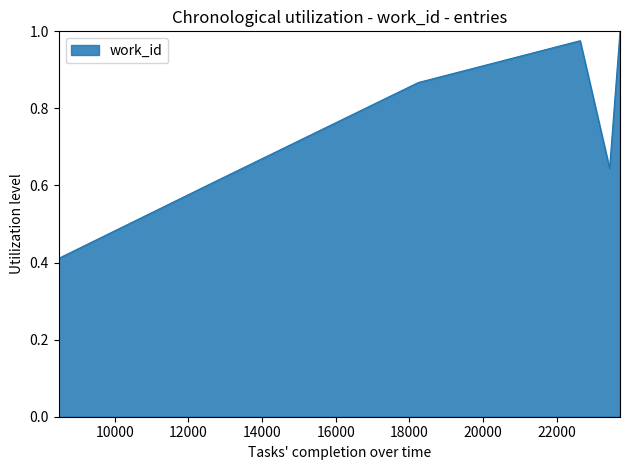

True or false: the data has more than 0 interior local peaks.

True